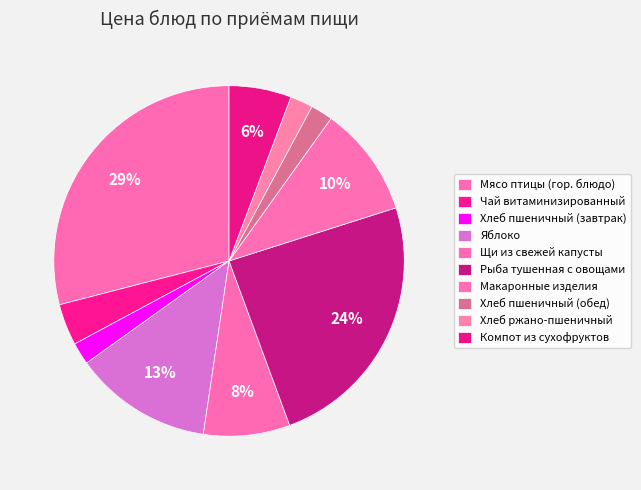

To the nearest percent, what percentage of the pie is Хлеб пшеничный (обед)?

2%